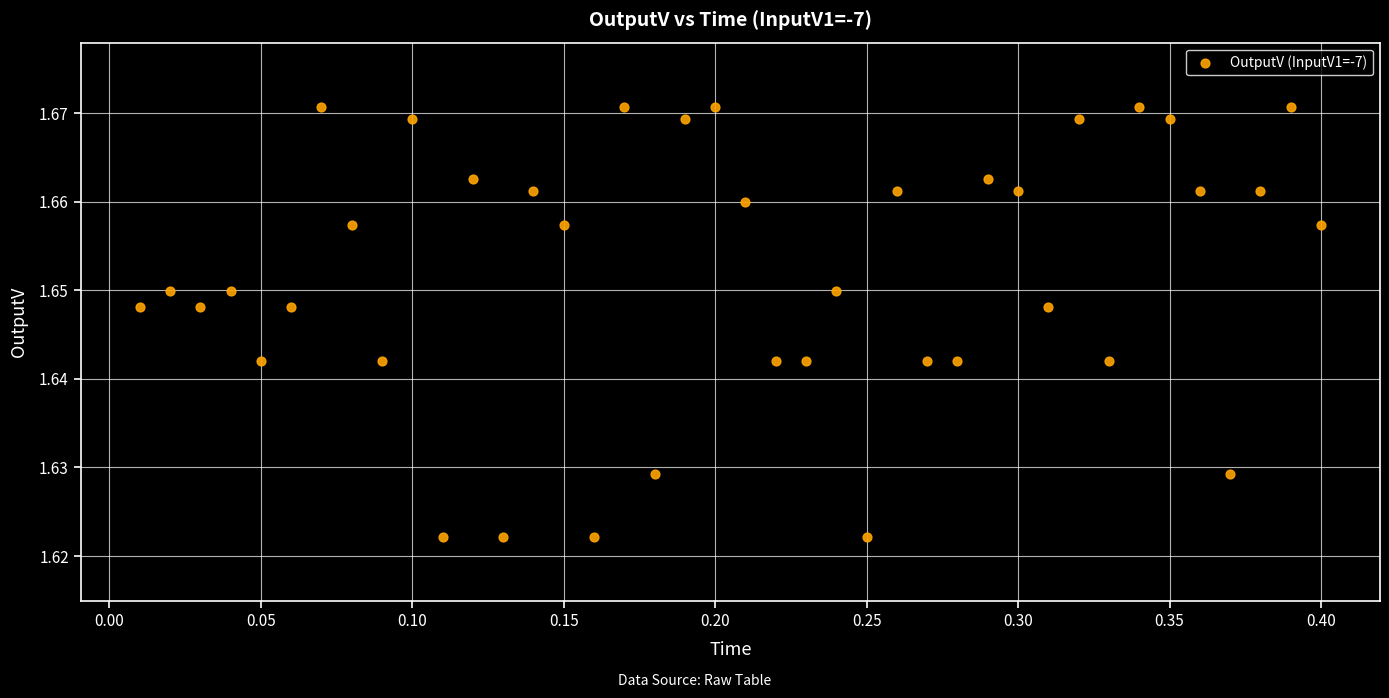

What is the range of X values (max minus min)?

0.4